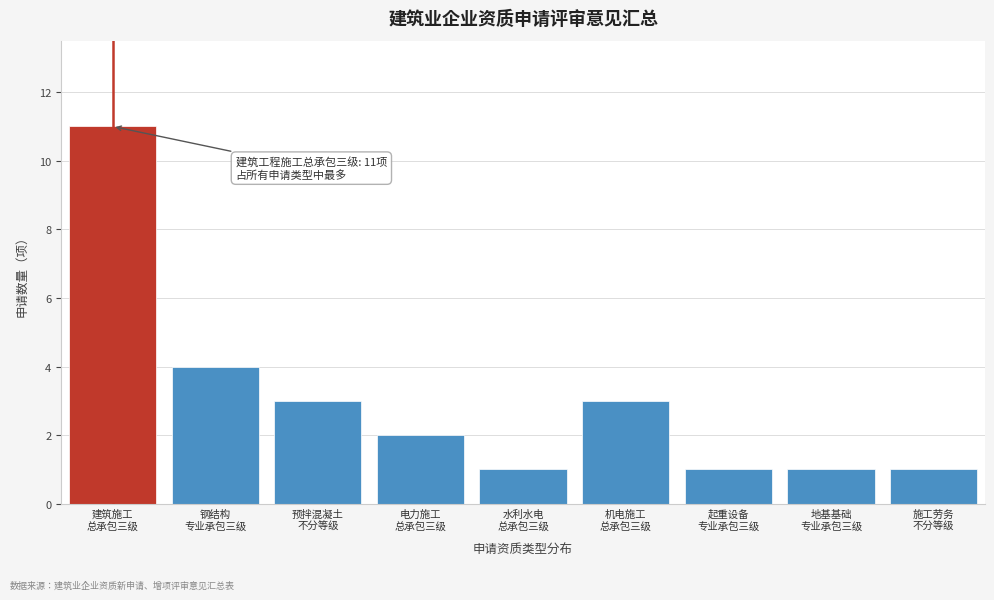

Reading left to right, list all the values displayed in this chart.

11	4	3	2	1	3	1	1	1